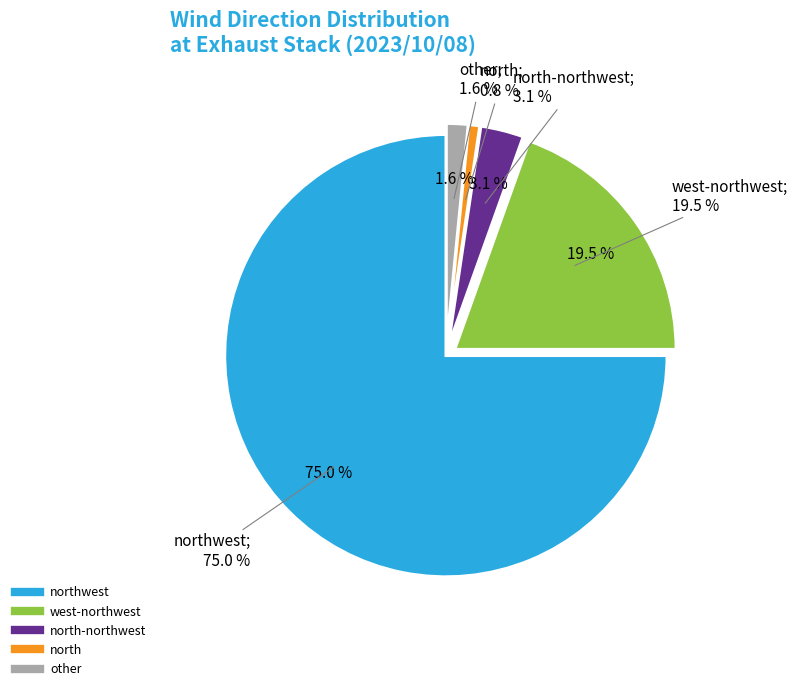

The west-northwest slice represents 19% of the pie. True or false?

True